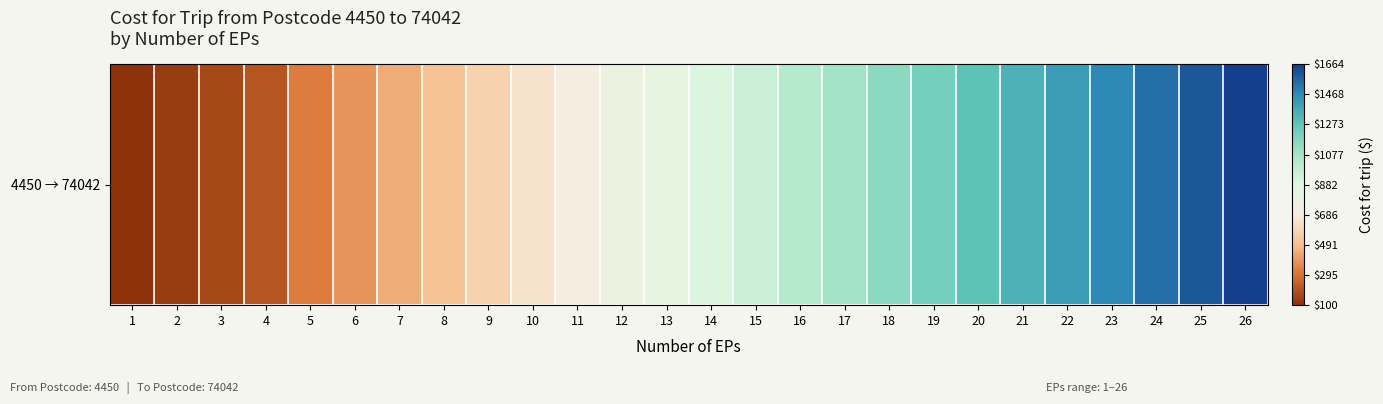

What is the average value?

863